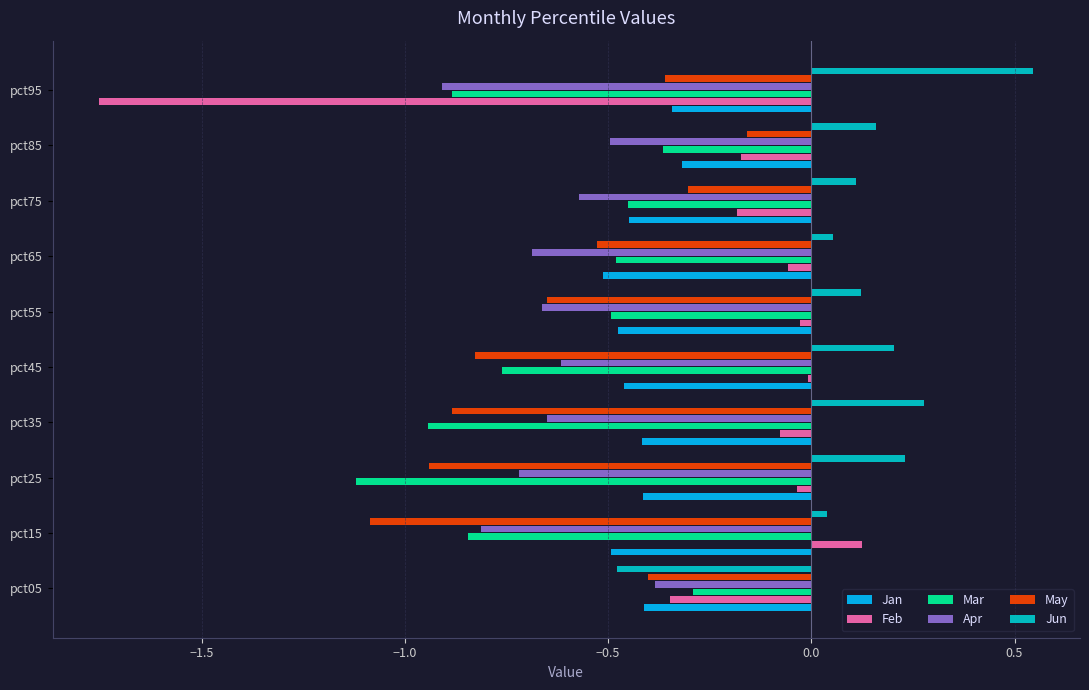

At which category does the chart reach its minimum across all series?

pct95